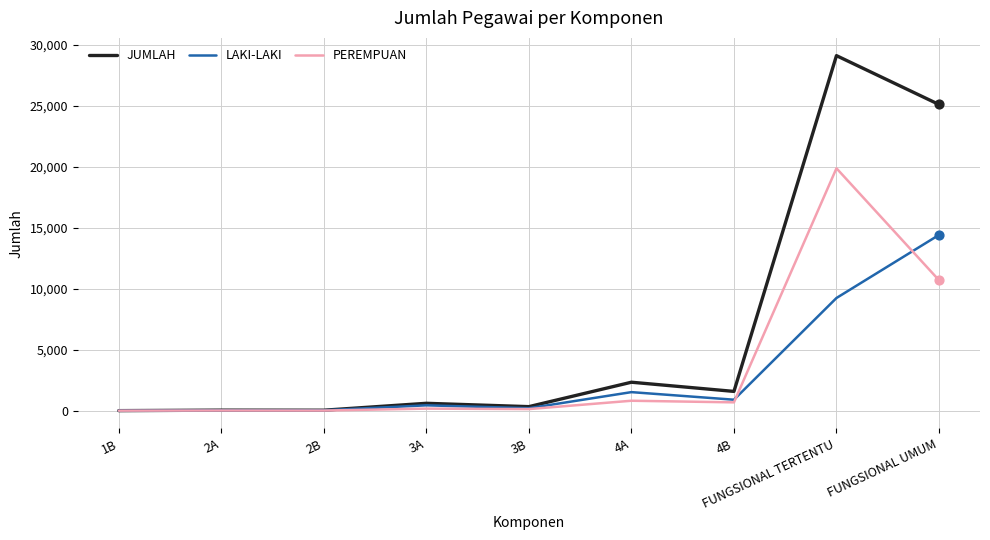

What is the total value across all series at 3A?

1204